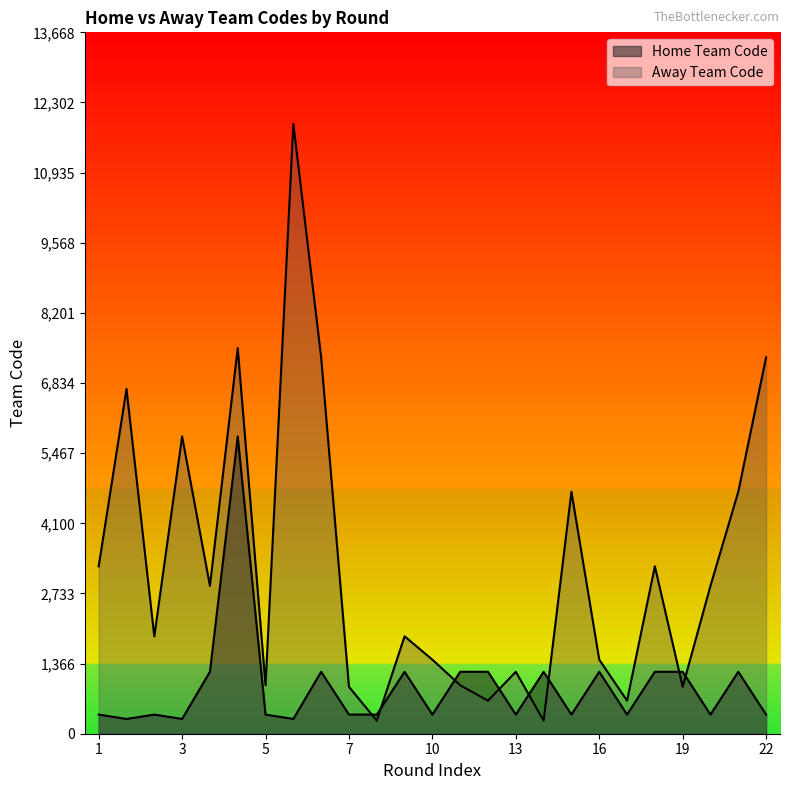

How many values in the Home Team Code series are below 373?

3